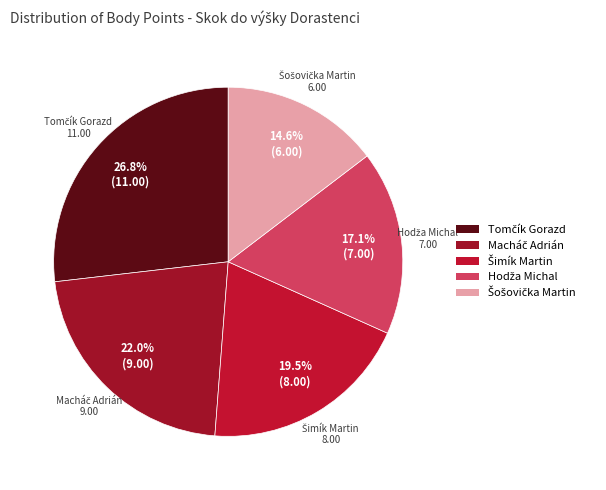

Is there any slice that represents more than half of the pie?

No